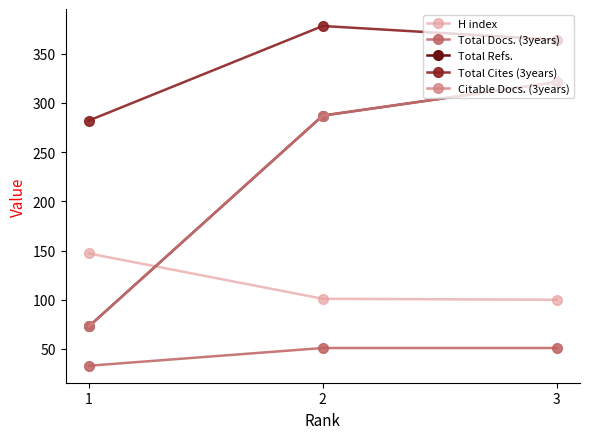

Does the chart have visible grid lines?

No